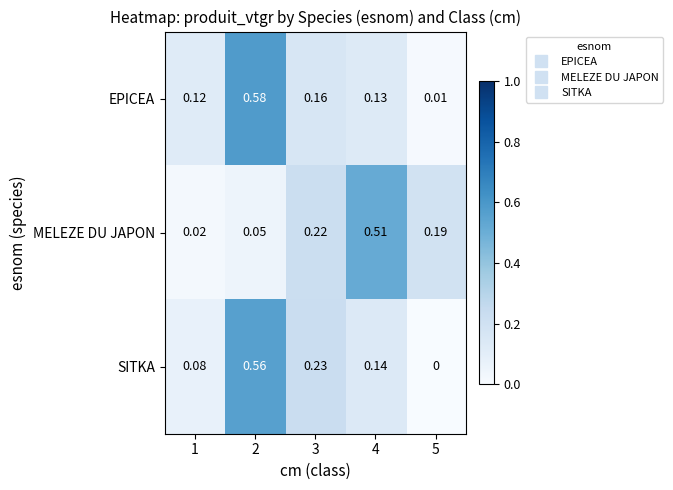

Which series has the largest range (max minus min)?

EPICEA